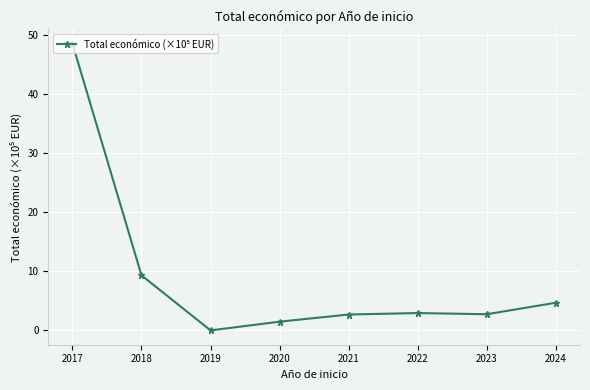

The value at 2021 is 2.7. True or false?

True